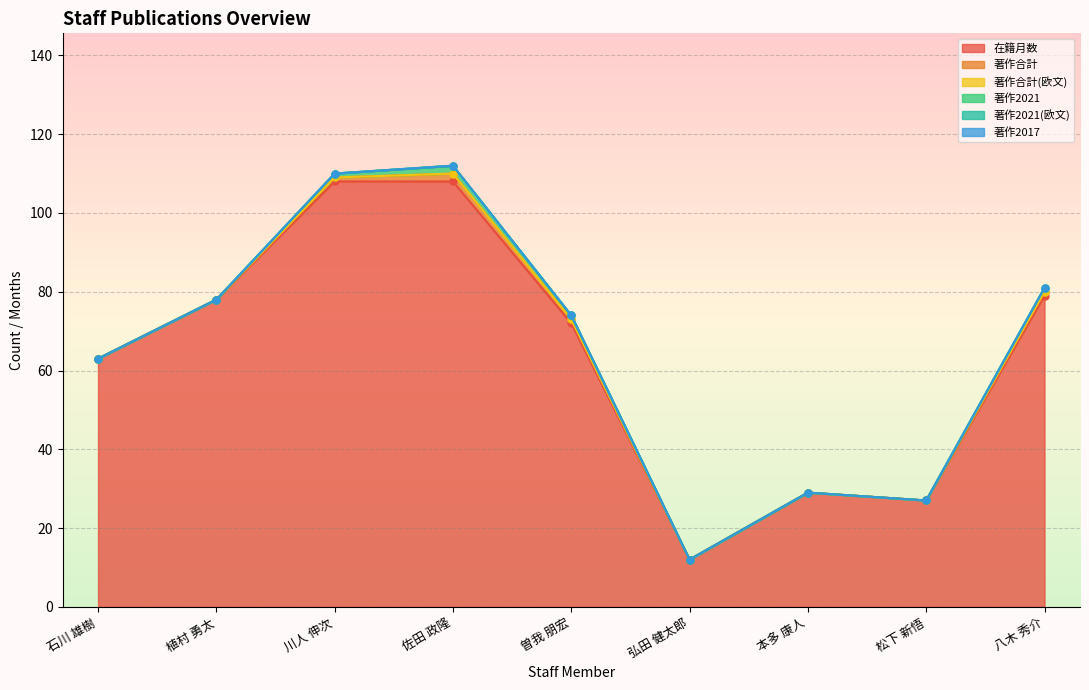

True or false: 著作2021 and 著作合計(欧文) intersect in this chart.

False